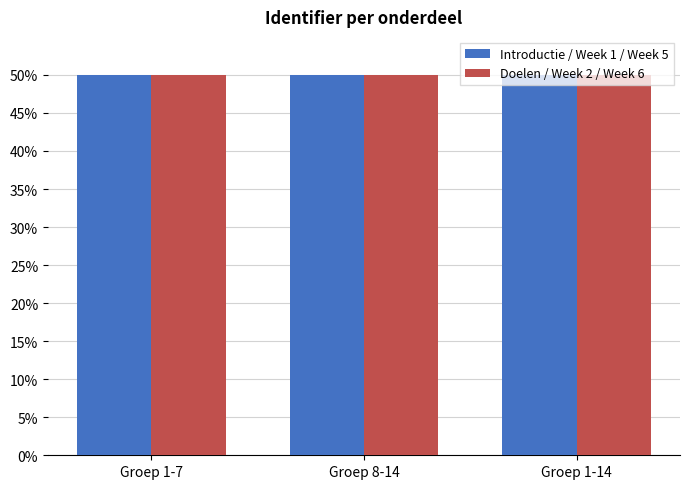

What are all the series names shown in the legend?

Introductie / Week 1 / Week 5, Doelen / Week 2 / Week 6